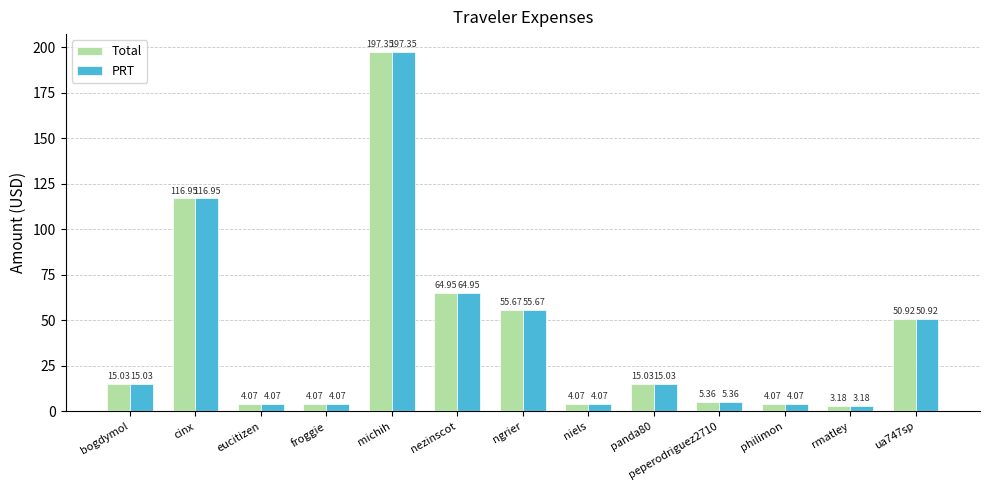

What is the difference between the Total values at nezinscot and panda80?

49.9